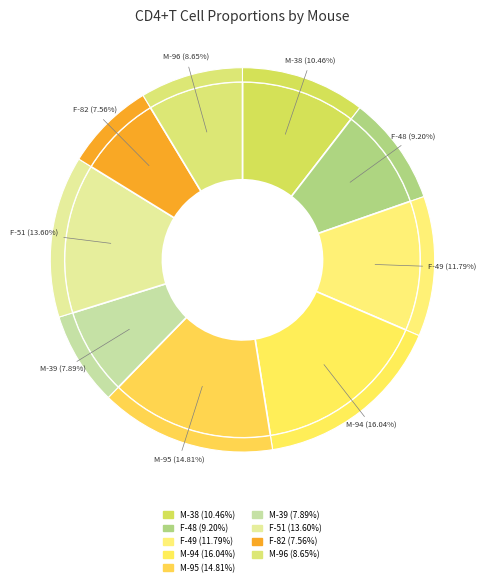

Which category has the smallest portion of the pie?

F-82